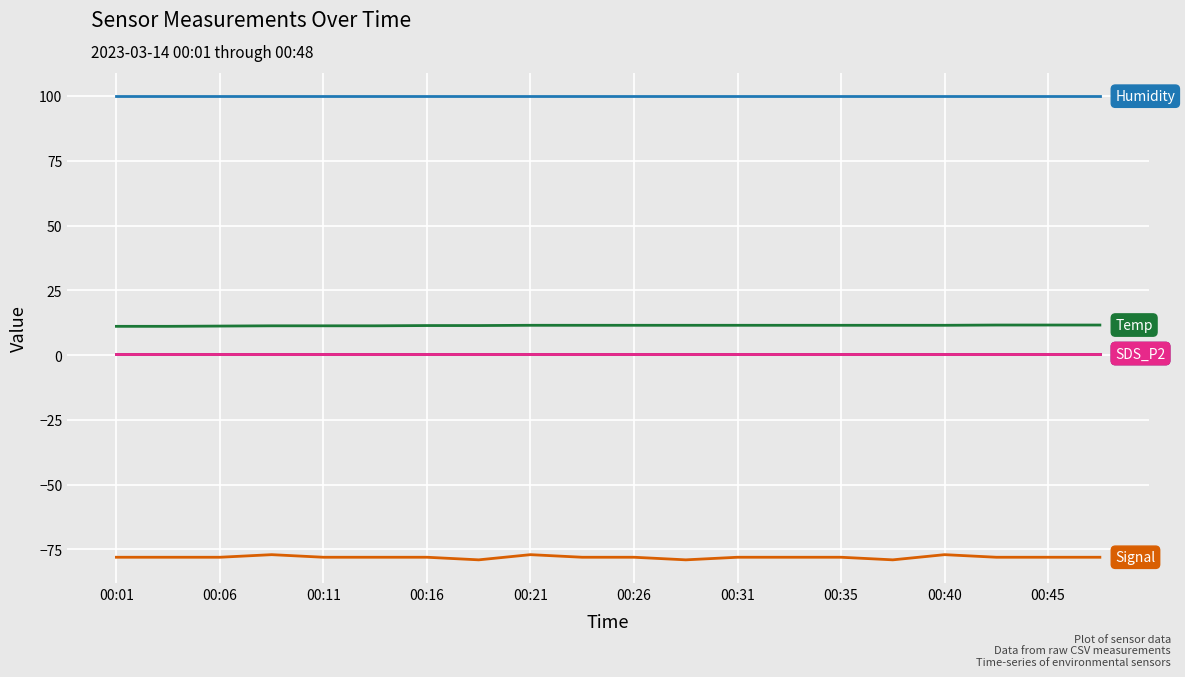

Does the chart display data point markers on the line(s)?

No